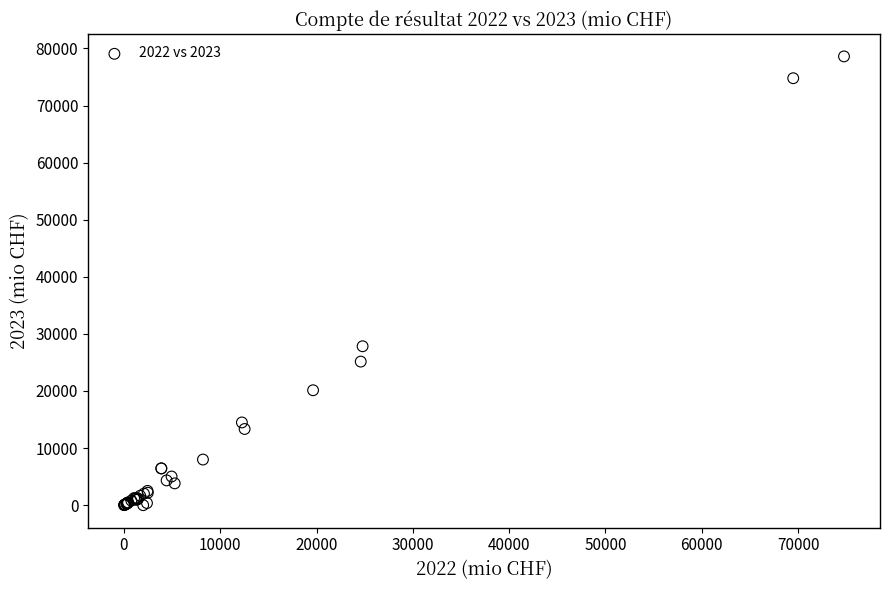

What Y value in the scatter plot is closest to 39302?

27835.1